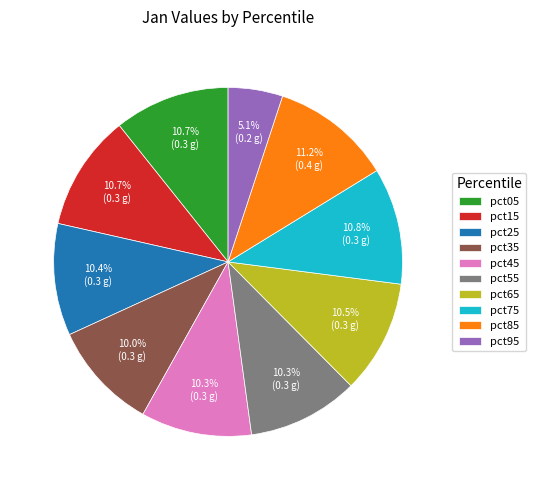

What is the smallest slice in the pie chart?

pct95